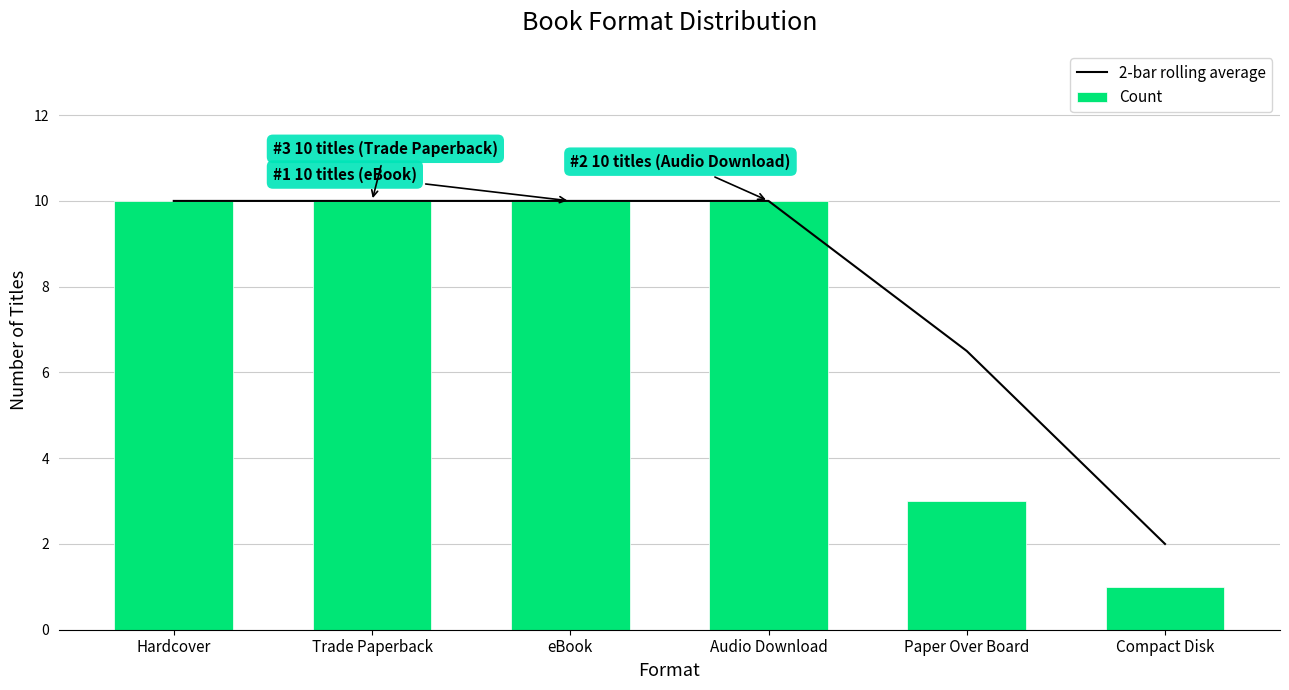

At which category does the chart reach its minimum across all series?

Compact Disk